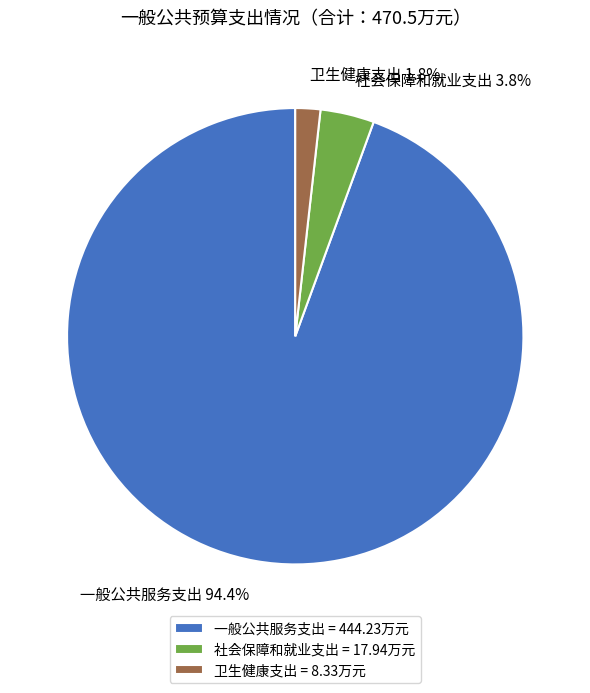

Count the number of slices in the pie.

3